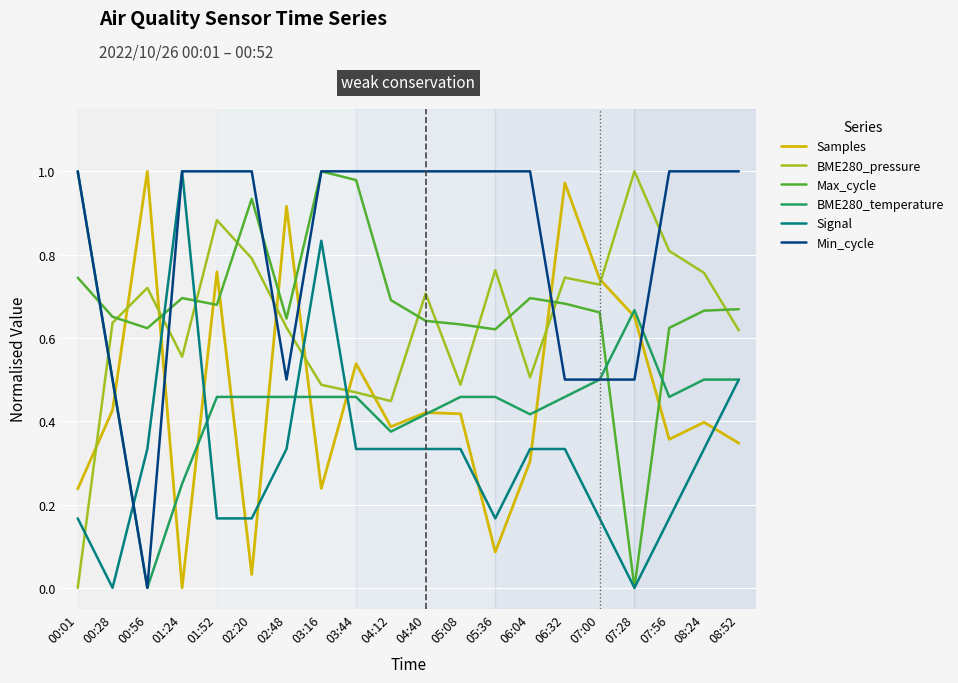

Is the value of BME280_pressure at 02:48 greater than the value of Samples at 00:01?

Yes